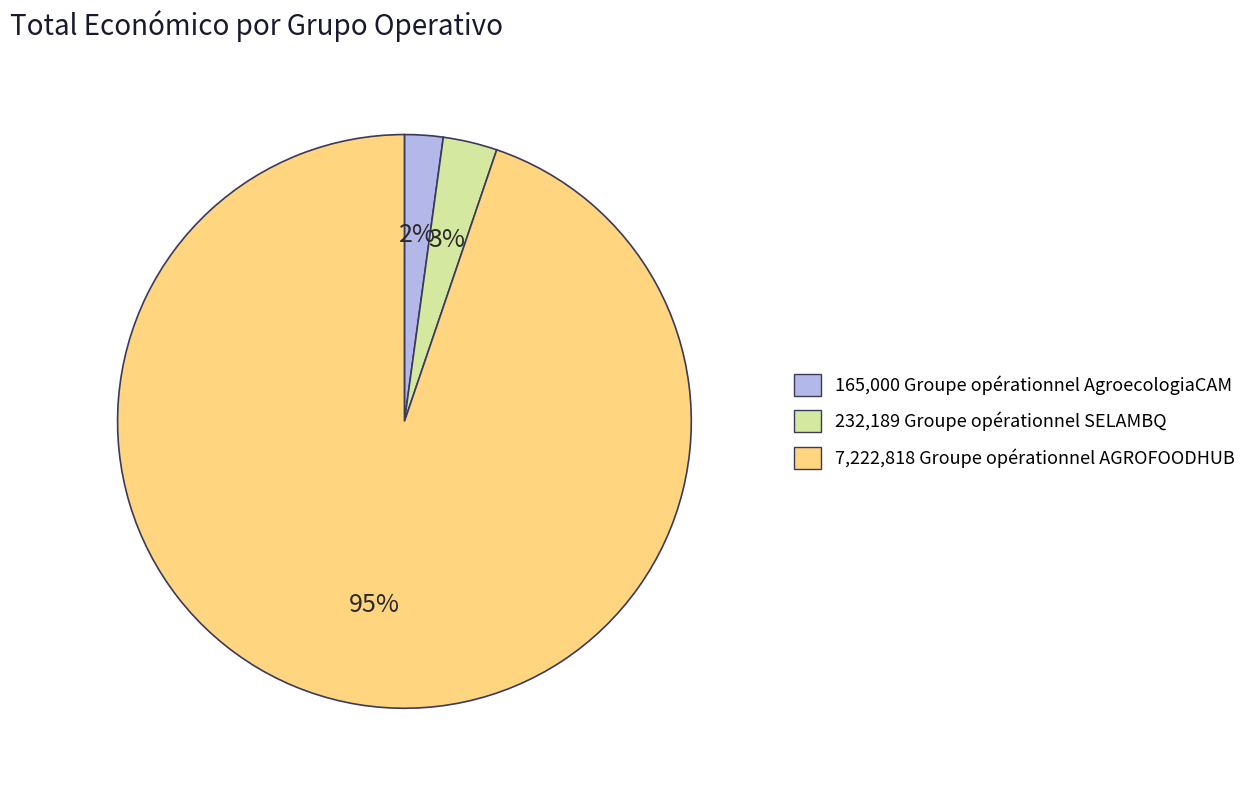

Do 165,000 Groupe opérationnel AgroecologiaCAM and 232,189 Groupe opérationnel SELAMBQ together represent more than half of the pie?

No